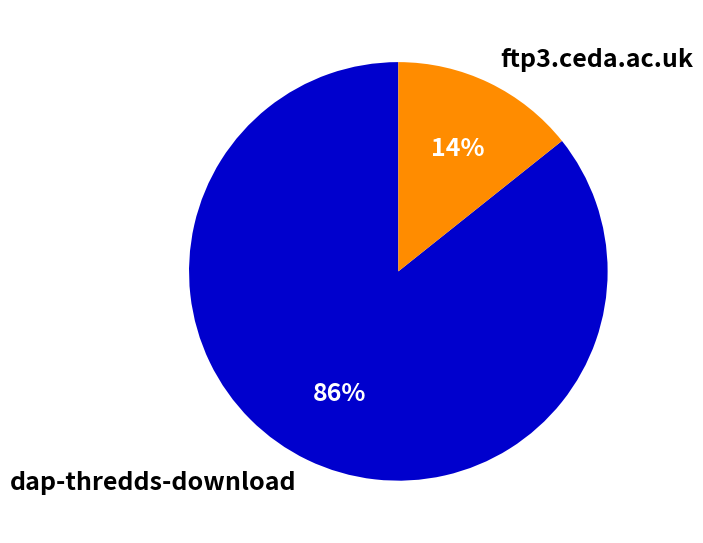

To the nearest percent, what is the combined percentage of ftp3.ceda.ac.uk and dap-thredds-download?

100%